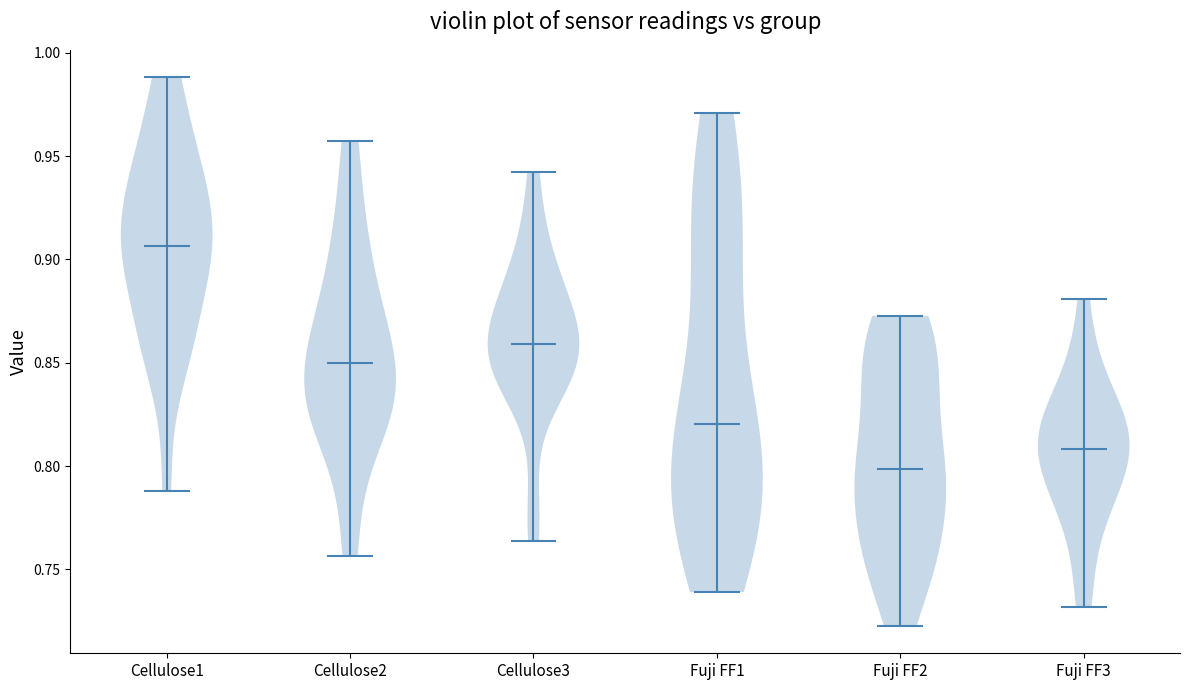

Which violin has the highest median line?

Cellulose1